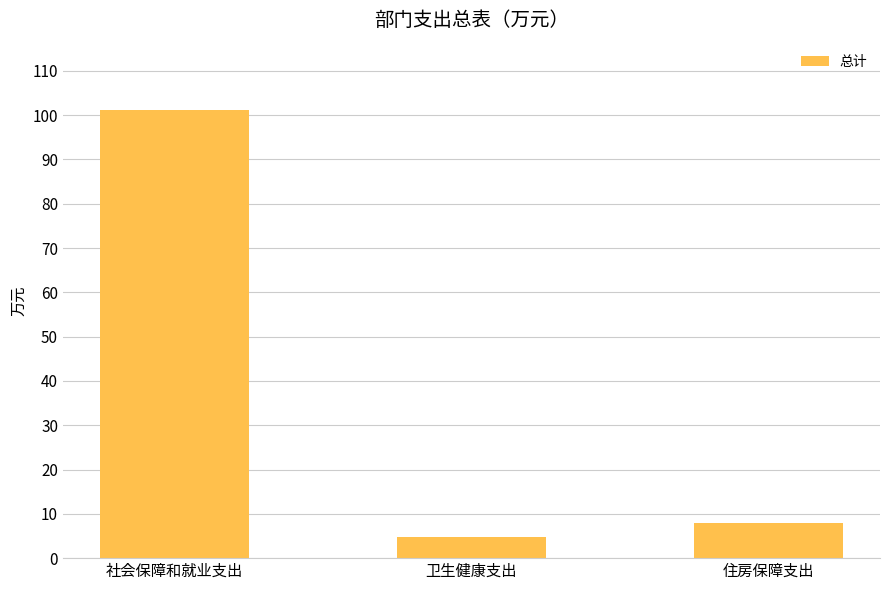

At which category does the chart reach its peak across all series?

社会保障和就业支出